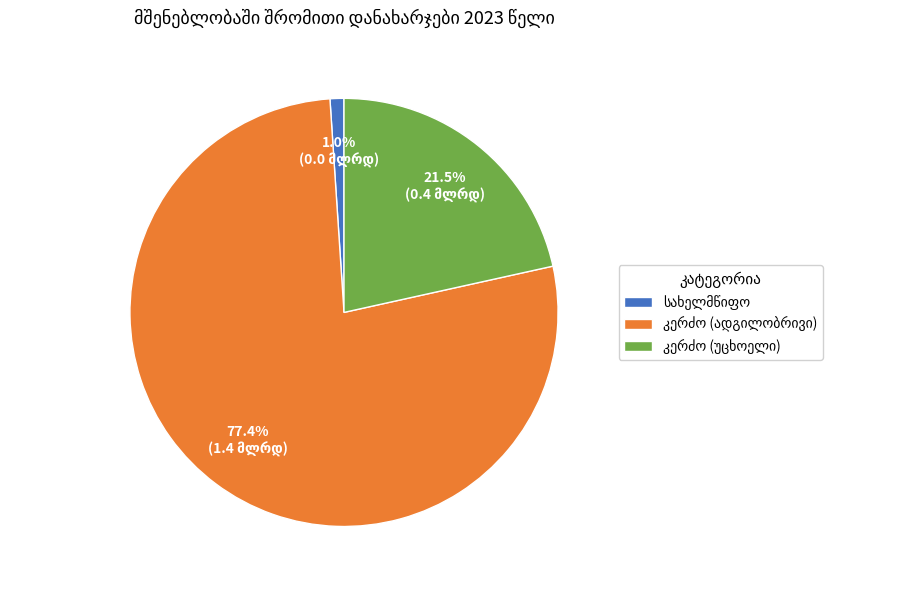

Is there any slice that represents more than half of the pie?

Yes